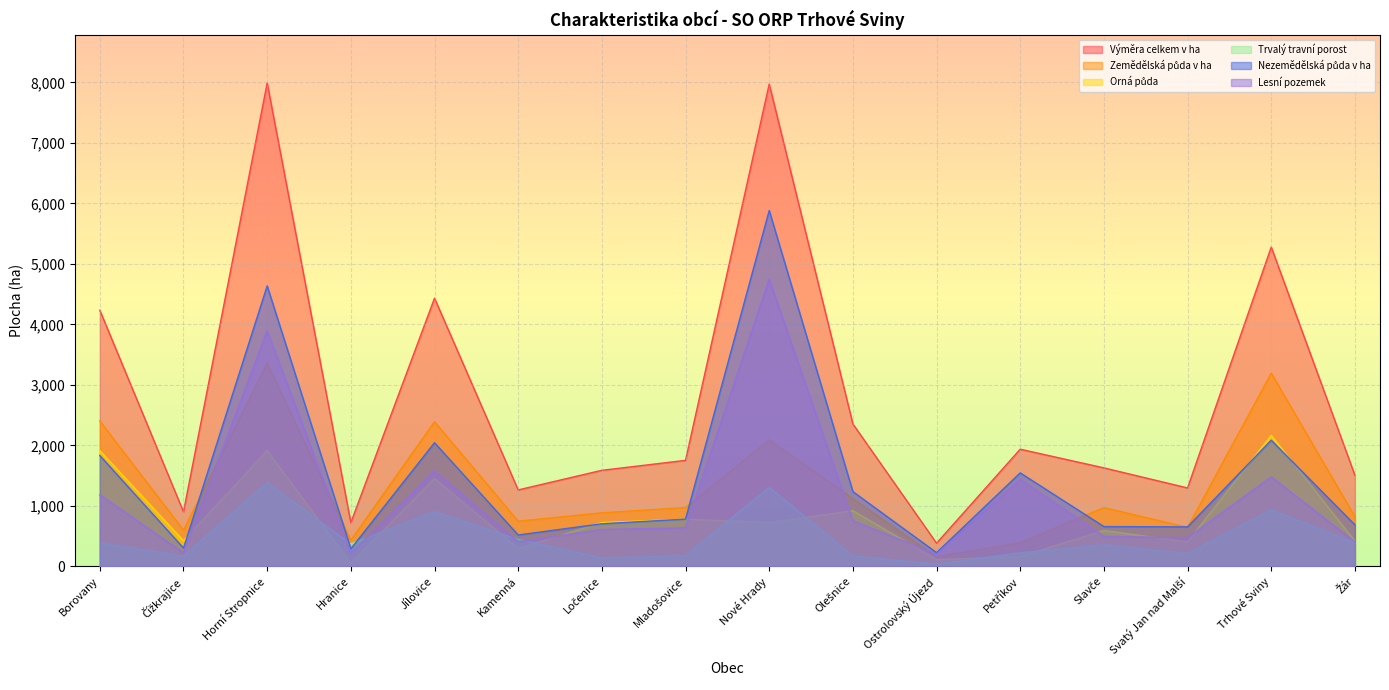

Rank the series at Trhové Sviny from highest to lowest value.

Výměra celkem v ha, Zemědělská půda v ha, Orná půda, Nezemědělská půda v ha, Lesní pozemek, Trvalý travní porost